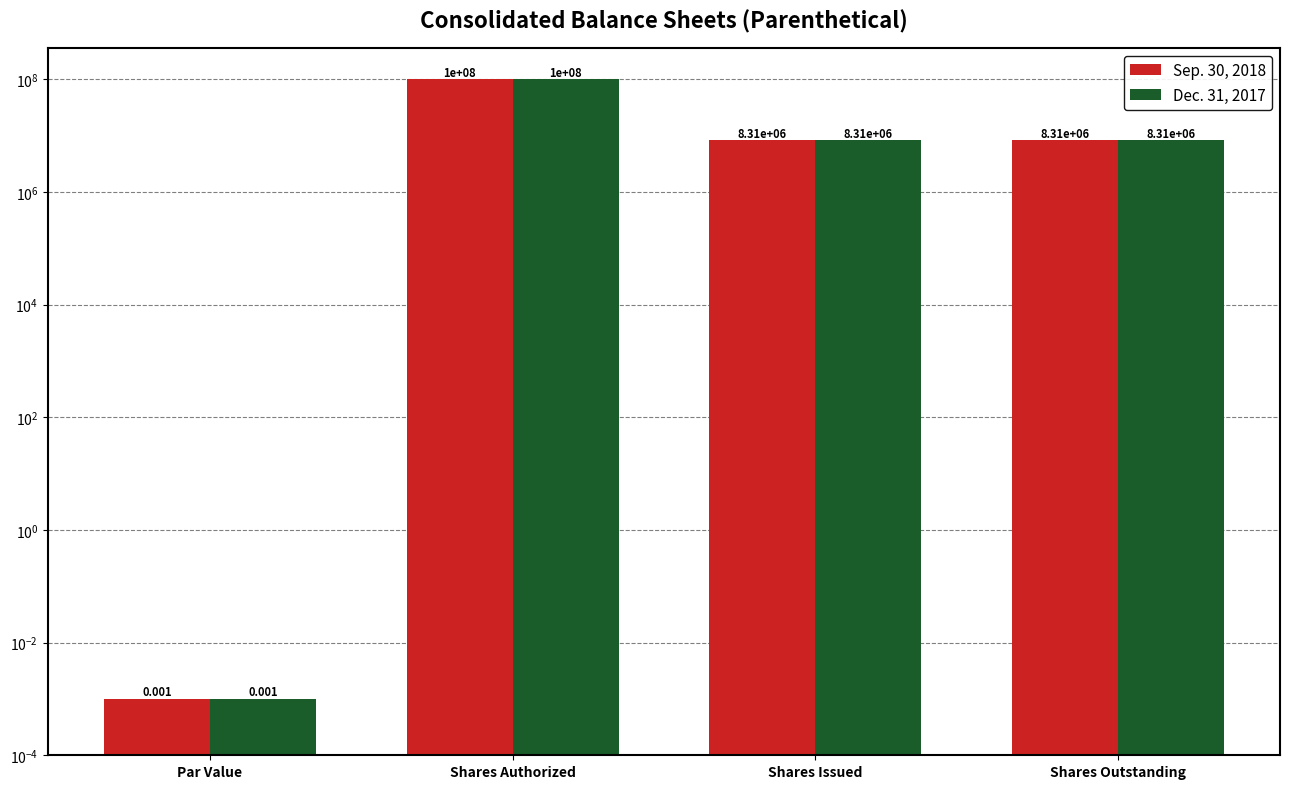

What is the label of the 1st bar from the left?

Par Value